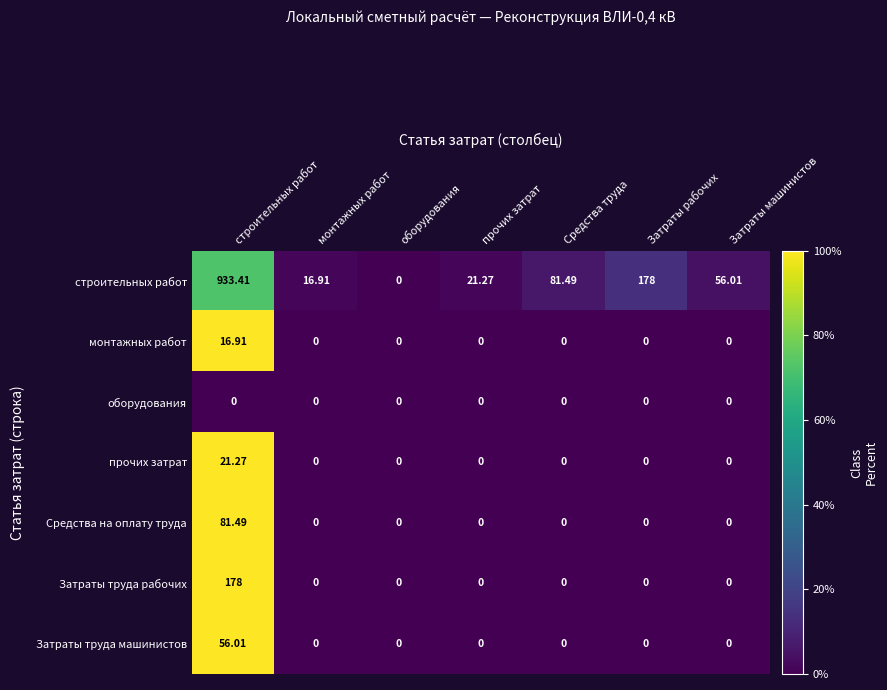

Is the value of Средства на оплату труда at Затраты рабочих greater than the value of строительных работ at Средства труда?

No